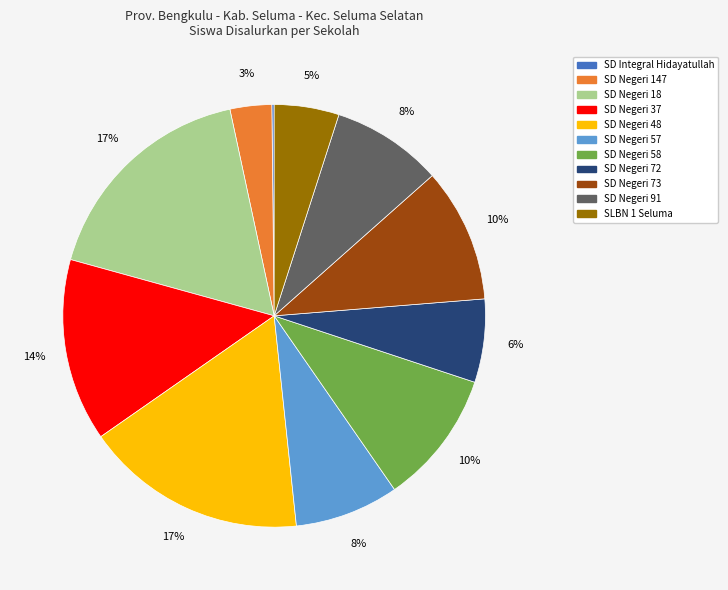

Is it true that SD Negeri 48 is 24% of the pie?

False